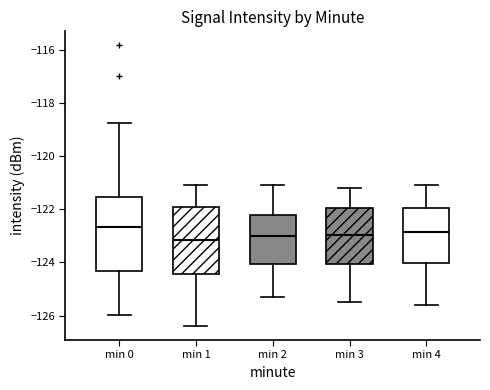

Comparing the boxes themselves (not the whiskers), which one is the tallest?

min 0